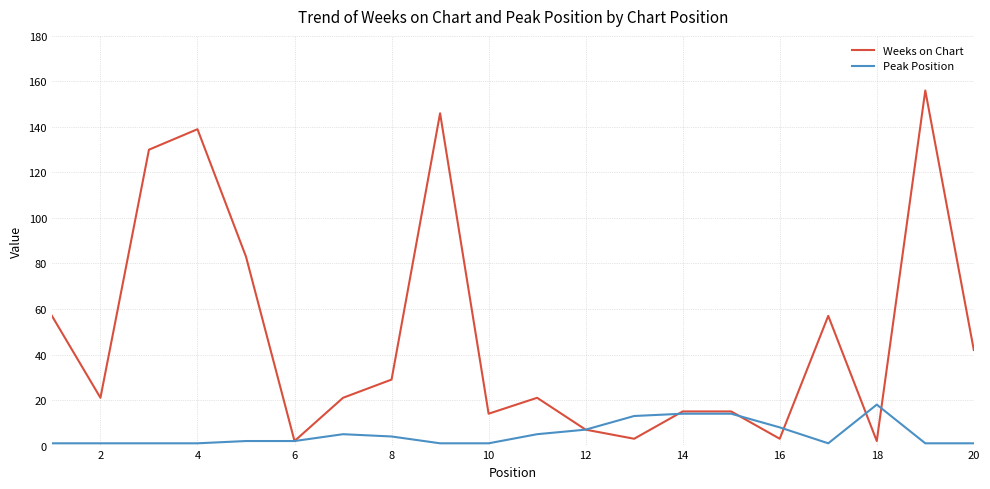

What is the difference between the second highest and minimum values in the Weeks on Chart series?

144